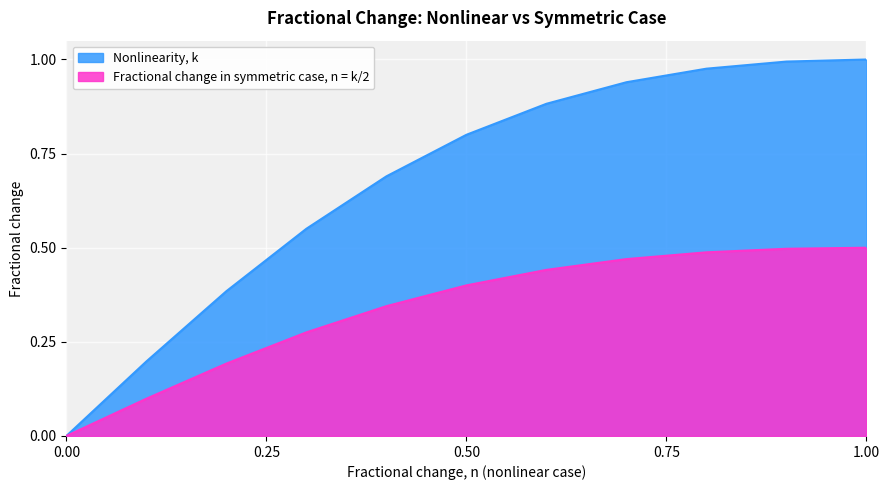

Is the value of Nonlinearity, k at 0.7 greater than the value of Fractional change in symmetric case, n = k/2 at 0.7?

Yes